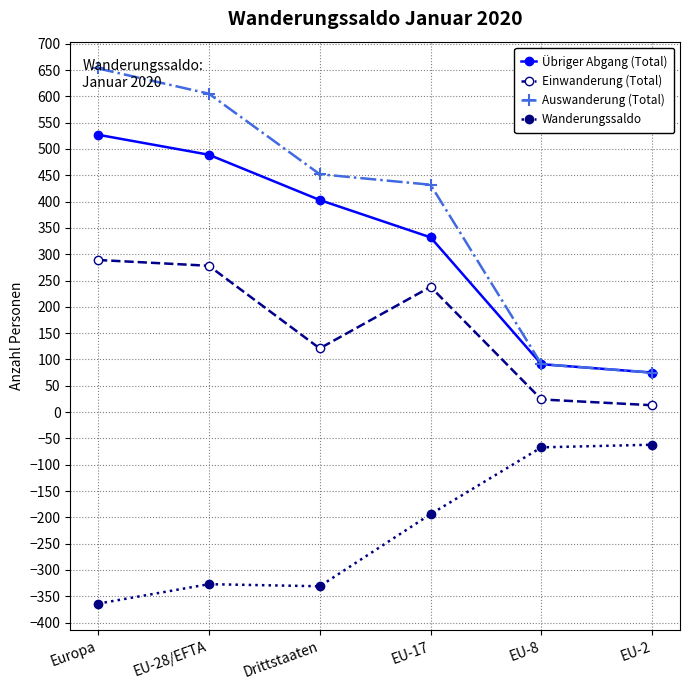

At which label is Übriger Abgang (Total) closest to 301?

EU-17